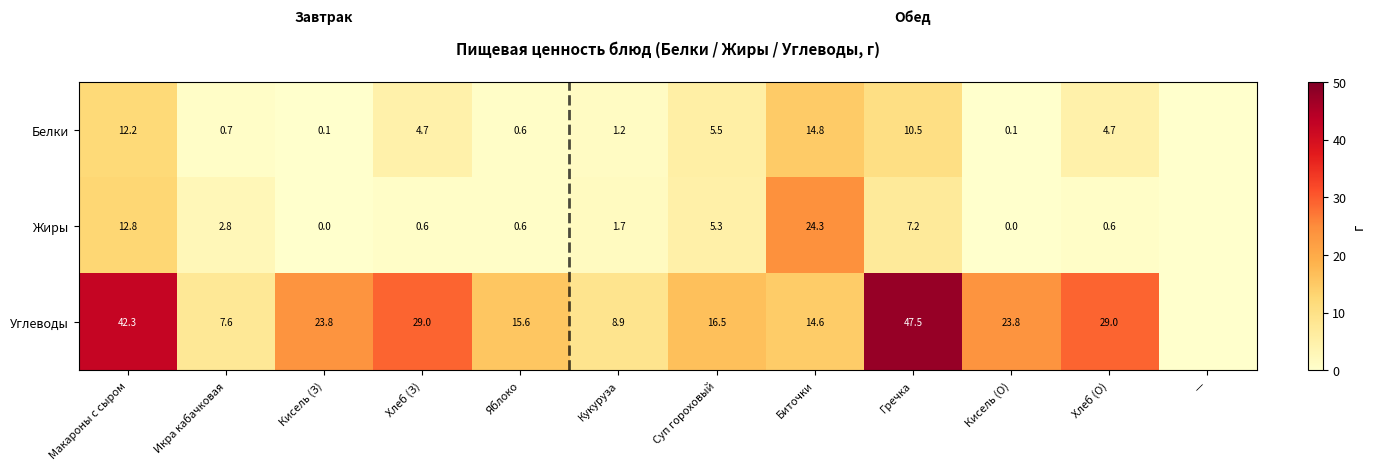

How many data points in Белки are less than 4?

6